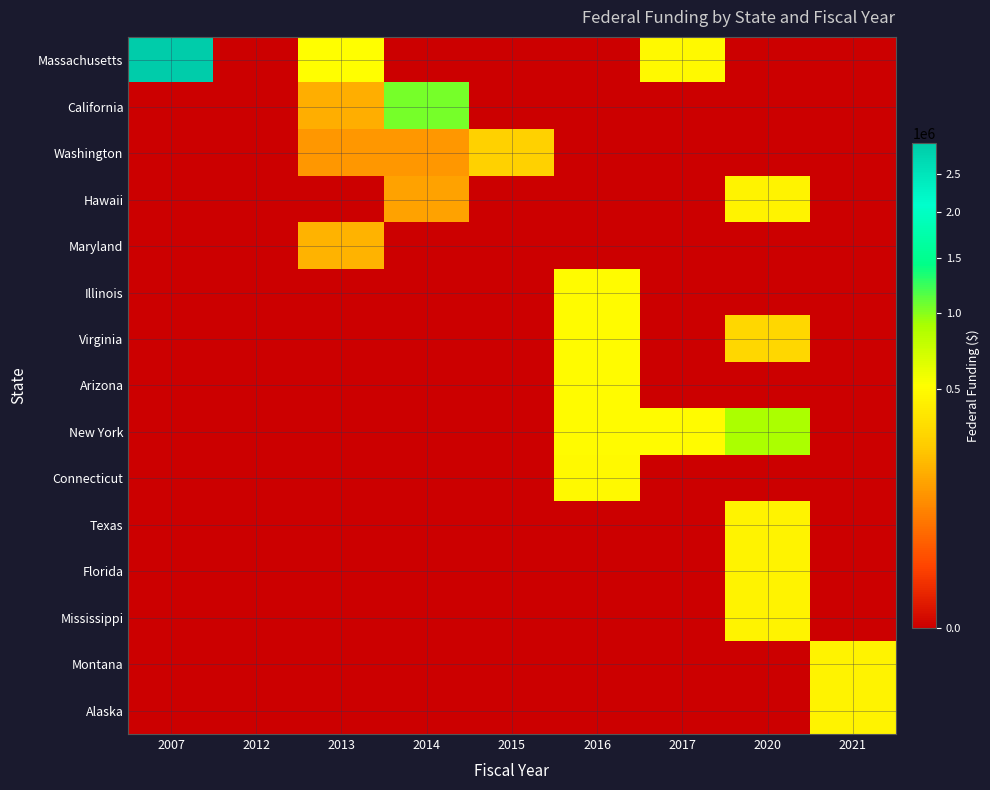

Which has a higher value, 2015 or 2017?

2017